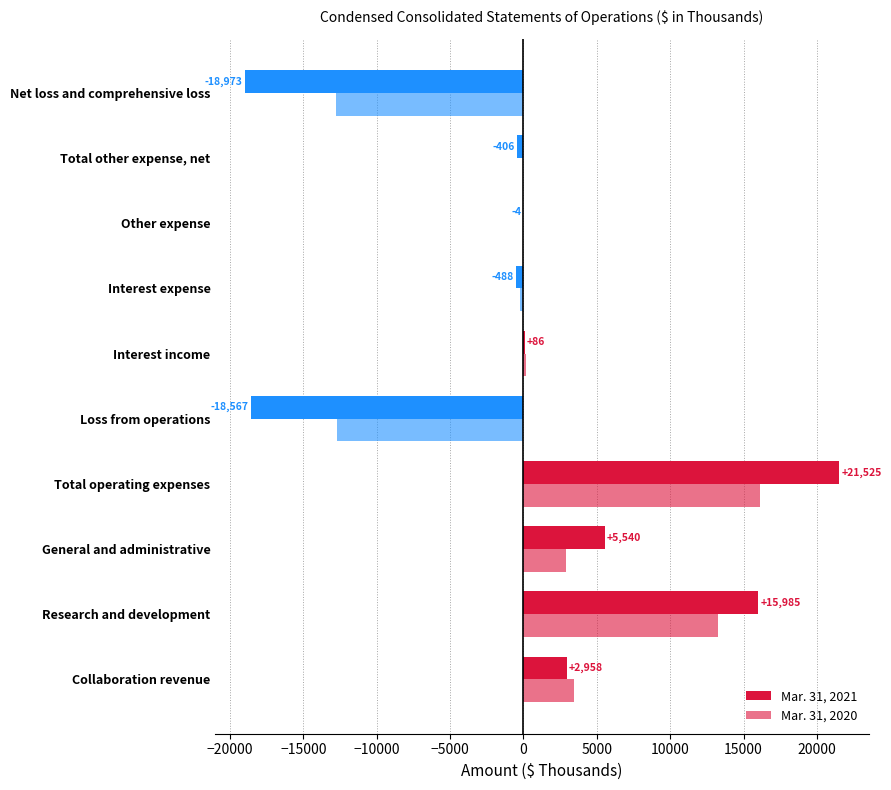

How many values in Mar. 31, 2020 are above zero?

5